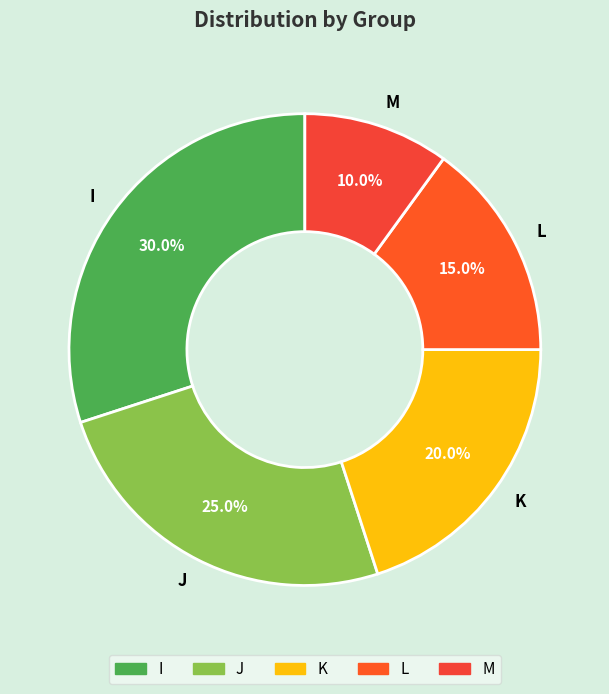

Which category has the biggest portion of the pie?

I